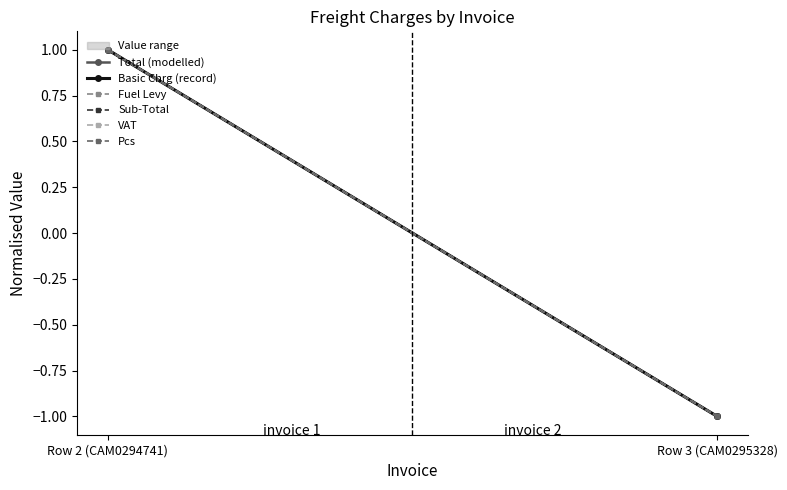

Reading left to right, transcribe all the data shown in this chart.

Total (modelled): Row 2 (CAM0294741)=1.0	Row 3 (CAM0295328)=-1.0
Basic Chrg (record): Row 2 (CAM0294741)=1.0	Row 3 (CAM0295328)=-1.0
Fuel Levy: Row 2 (CAM0294741)=1.0	Row 3 (CAM0295328)=-1.0
Sub-Total: Row 2 (CAM0294741)=1.0	Row 3 (CAM0295328)=-1.0
VAT: Row 2 (CAM0294741)=1.0	Row 3 (CAM0295328)=-1.0
Pcs: Row 2 (CAM0294741)=1.0	Row 3 (CAM0295328)=-1.0